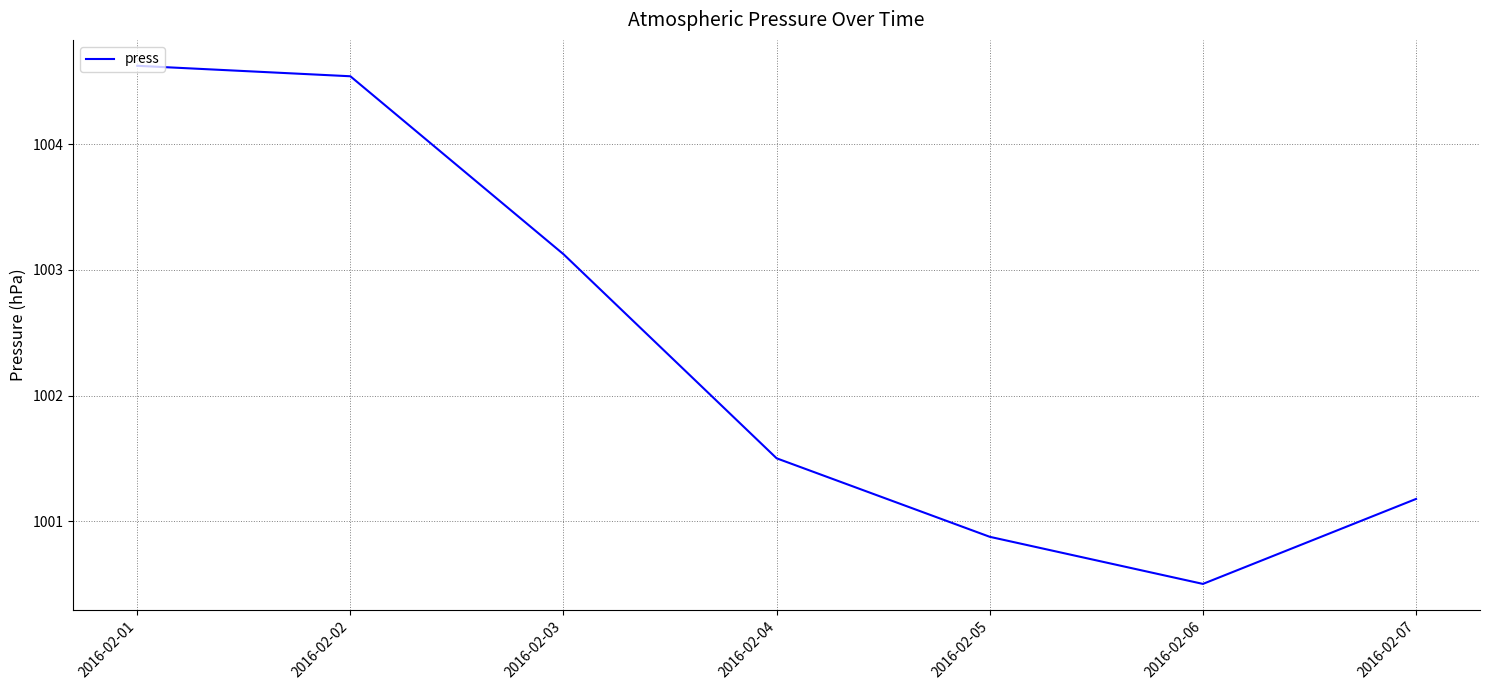

Which label corresponds to the smallest value in the chart?

2016-02-06